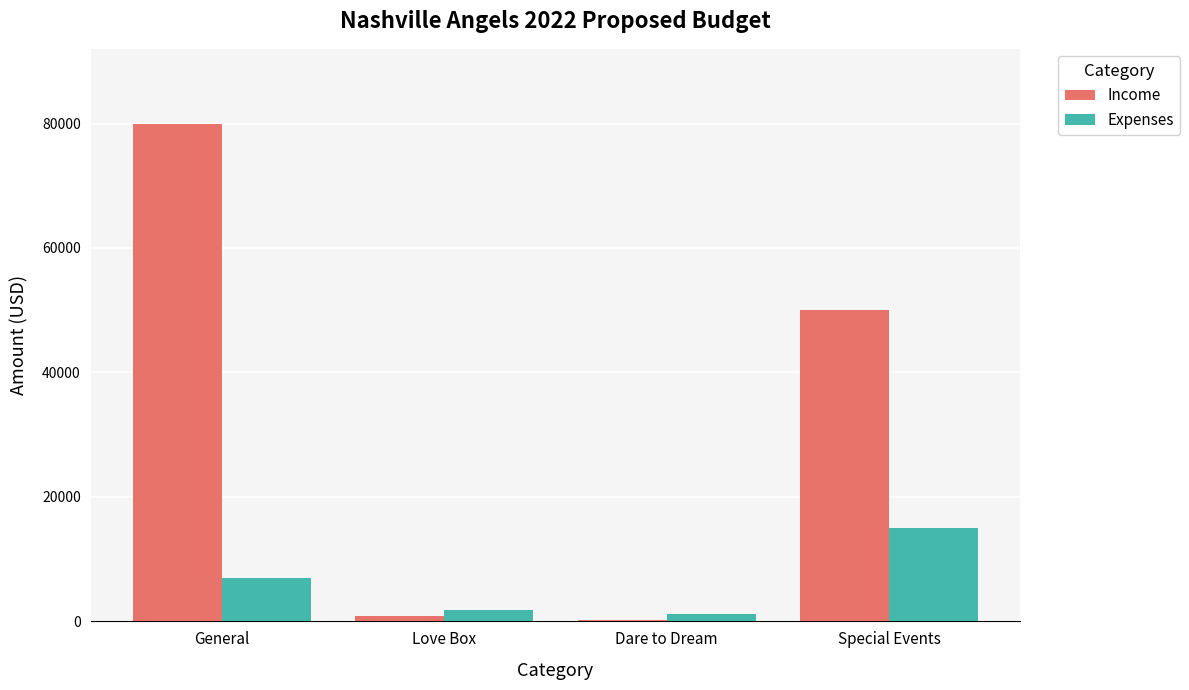

Reading left to right, transcribe all the data shown in this chart.

Income: 80000	800	200	50000
Expenses: 7000	1800	1200	15000